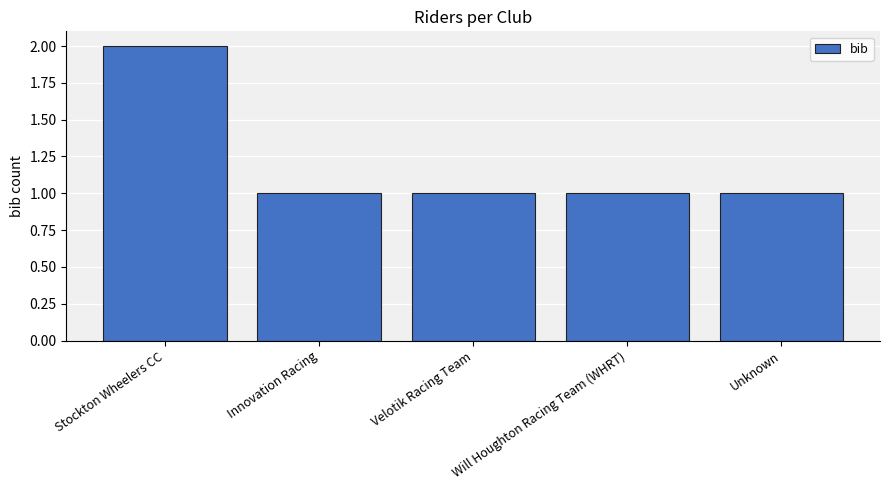

True or false: the data shows 1 at Velotik Racing Team.

True